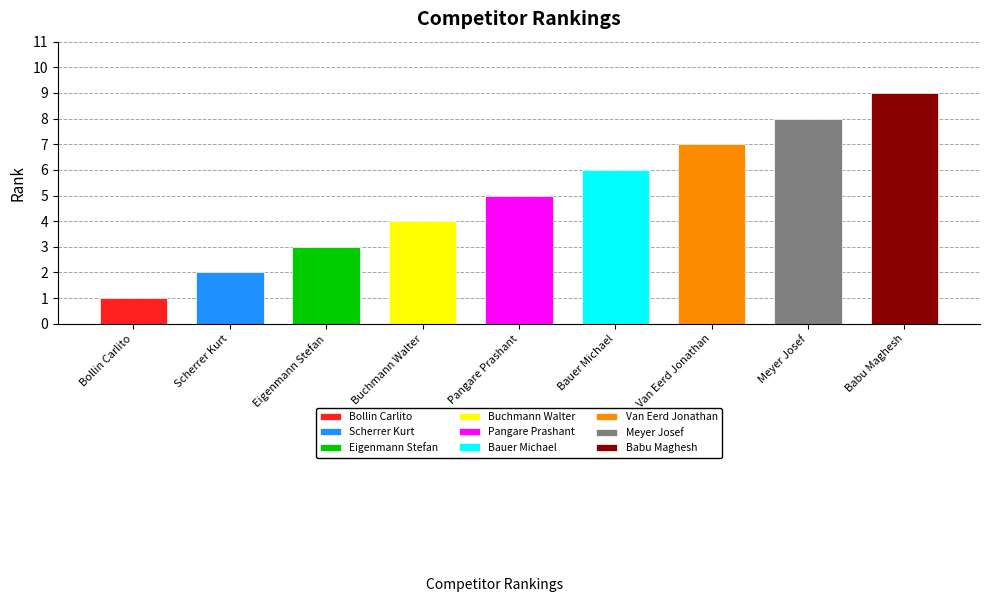

List the labels in order of value, smallest first.

Bollin Carlito, Scherrer Kurt, Eigenmann Stefan, Buchmann Walter, Pangare Prashant, Bauer Michael, Van Eerd Jonathan, Meyer Josef, Babu Maghesh